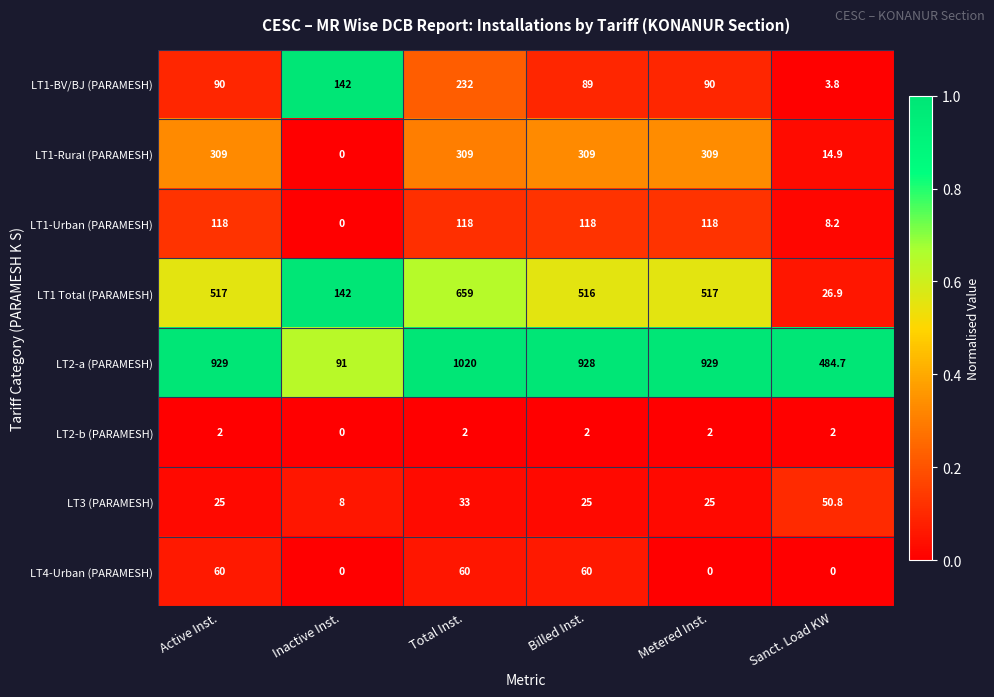

What value does the LT1-BV/BJ (PARAMESH) series have at Billed Inst.?

89.0